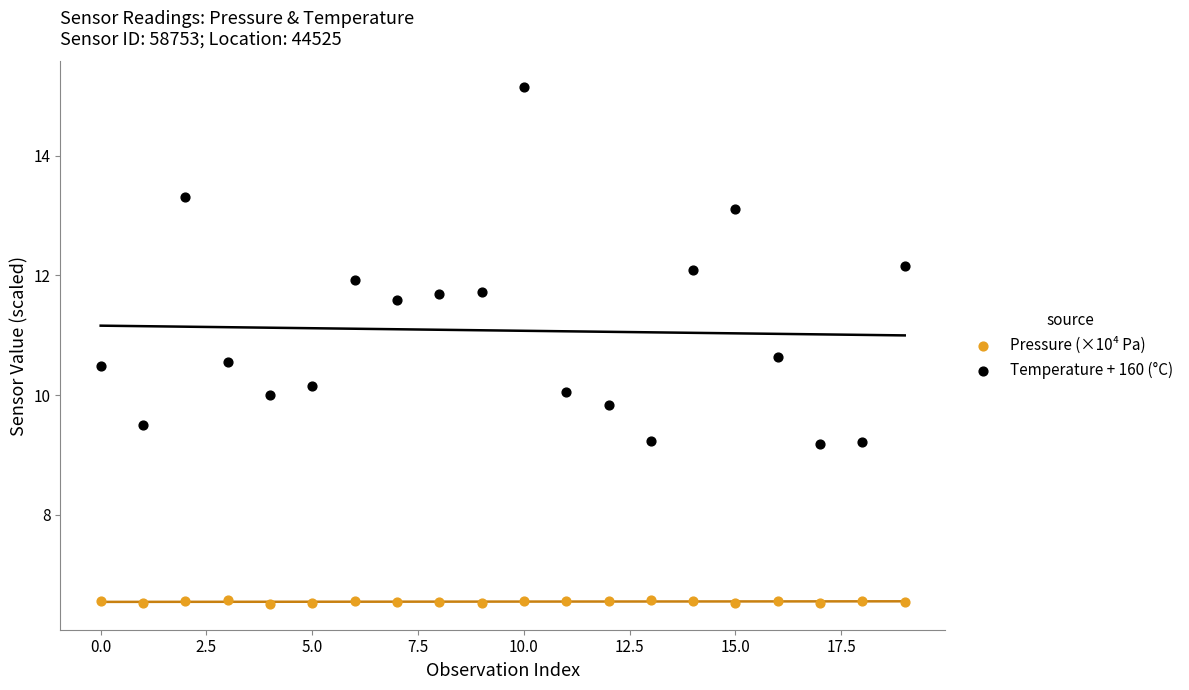

Across all data points, what is the range of Y values (max minus min)?

8.6